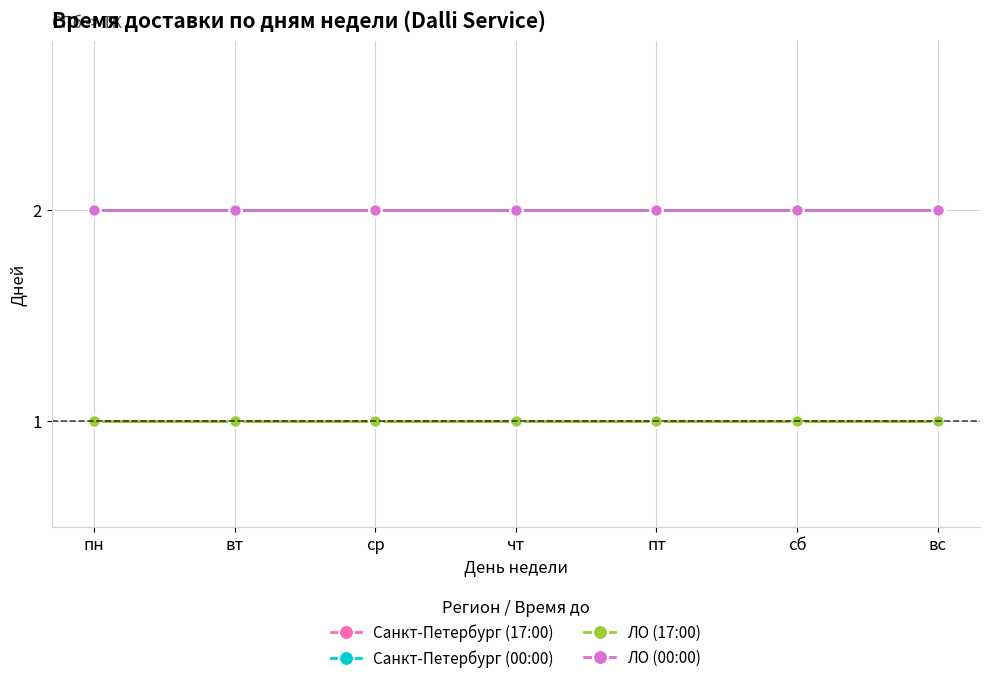

Is this an area chart (filled region under the line)?

No